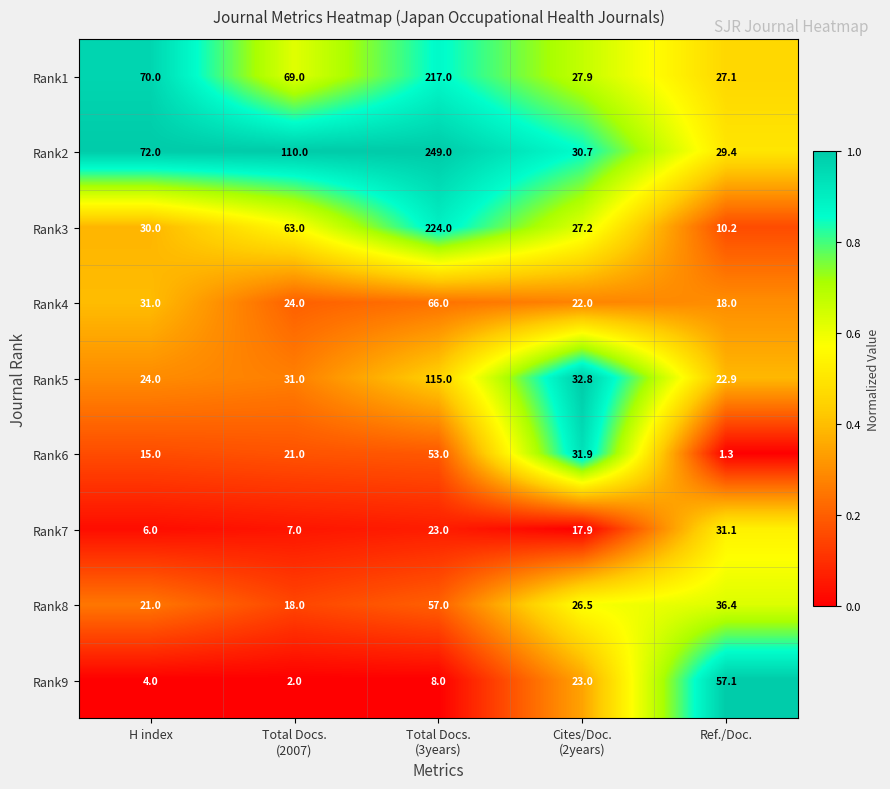

Which series has the widest spread of values?

Rank2